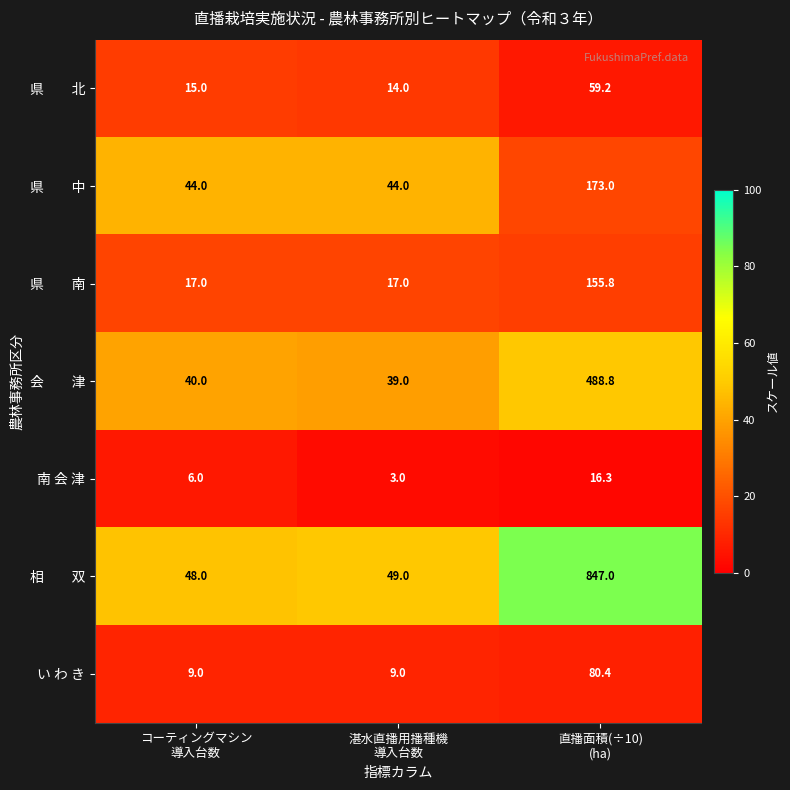

What is the sum of all い わ き values?

98.4